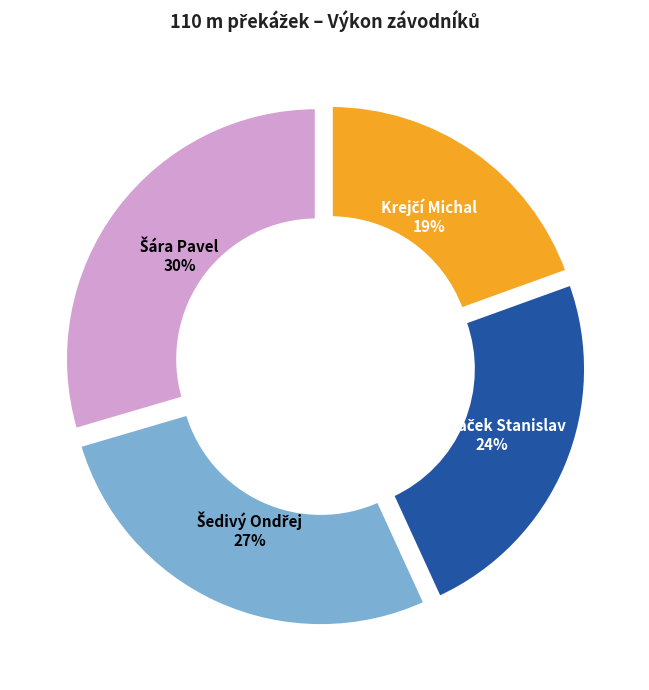

To the nearest percent, what is the average slice percentage?

25%